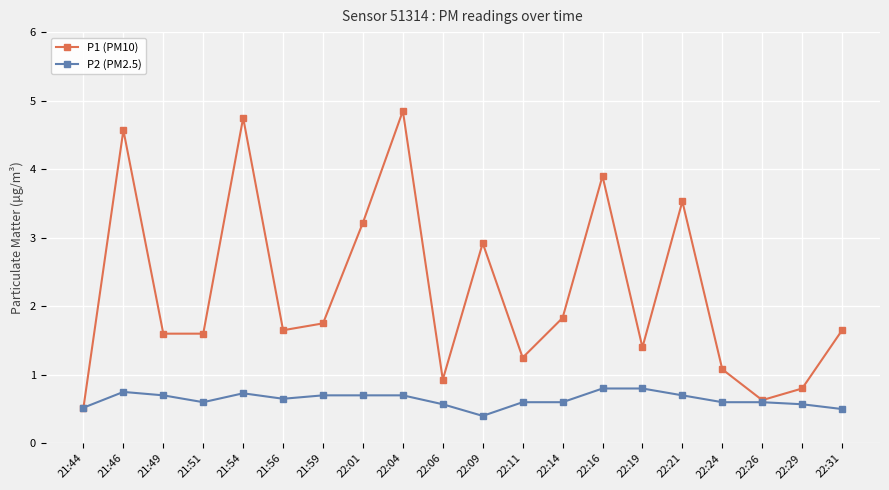

Which series changed the most between 21:46 and 22:16?

P1 (PM10)